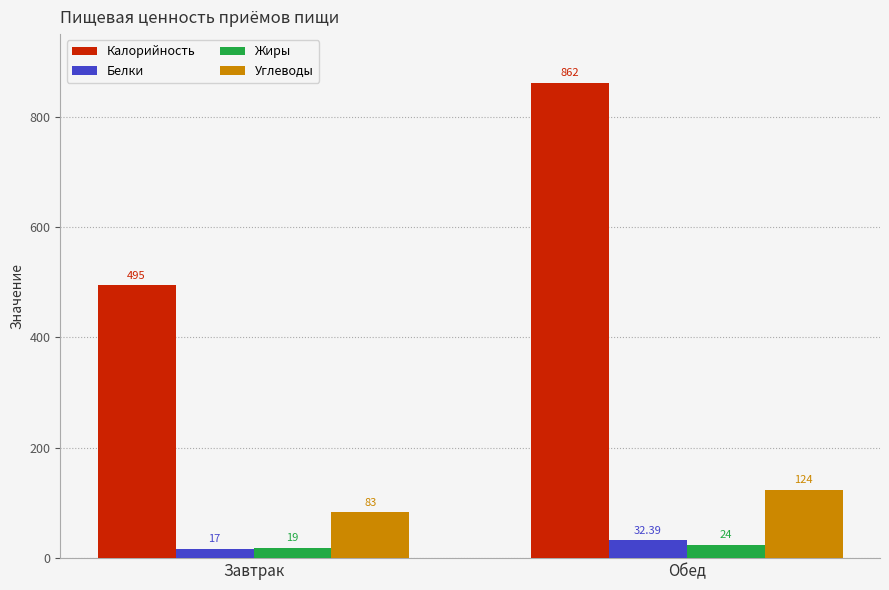

At Завтрак, list the series in order from smallest to largest.

Белки, Жиры, Углеводы, Калорийность